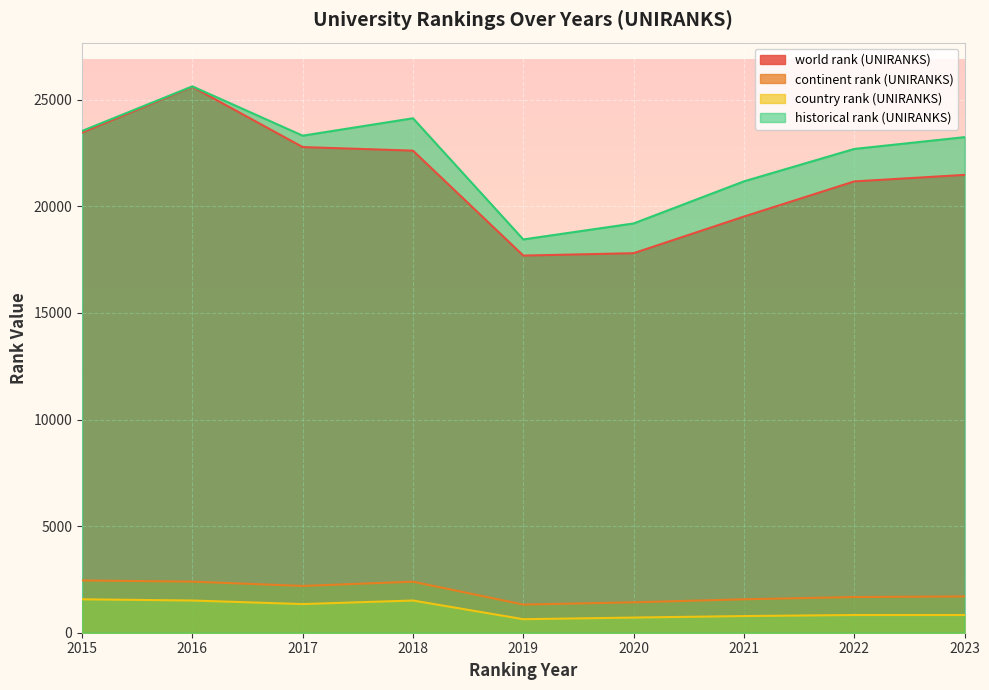

Which series changed the most between 2018 and 2021?

world rank (UNIRANKS)